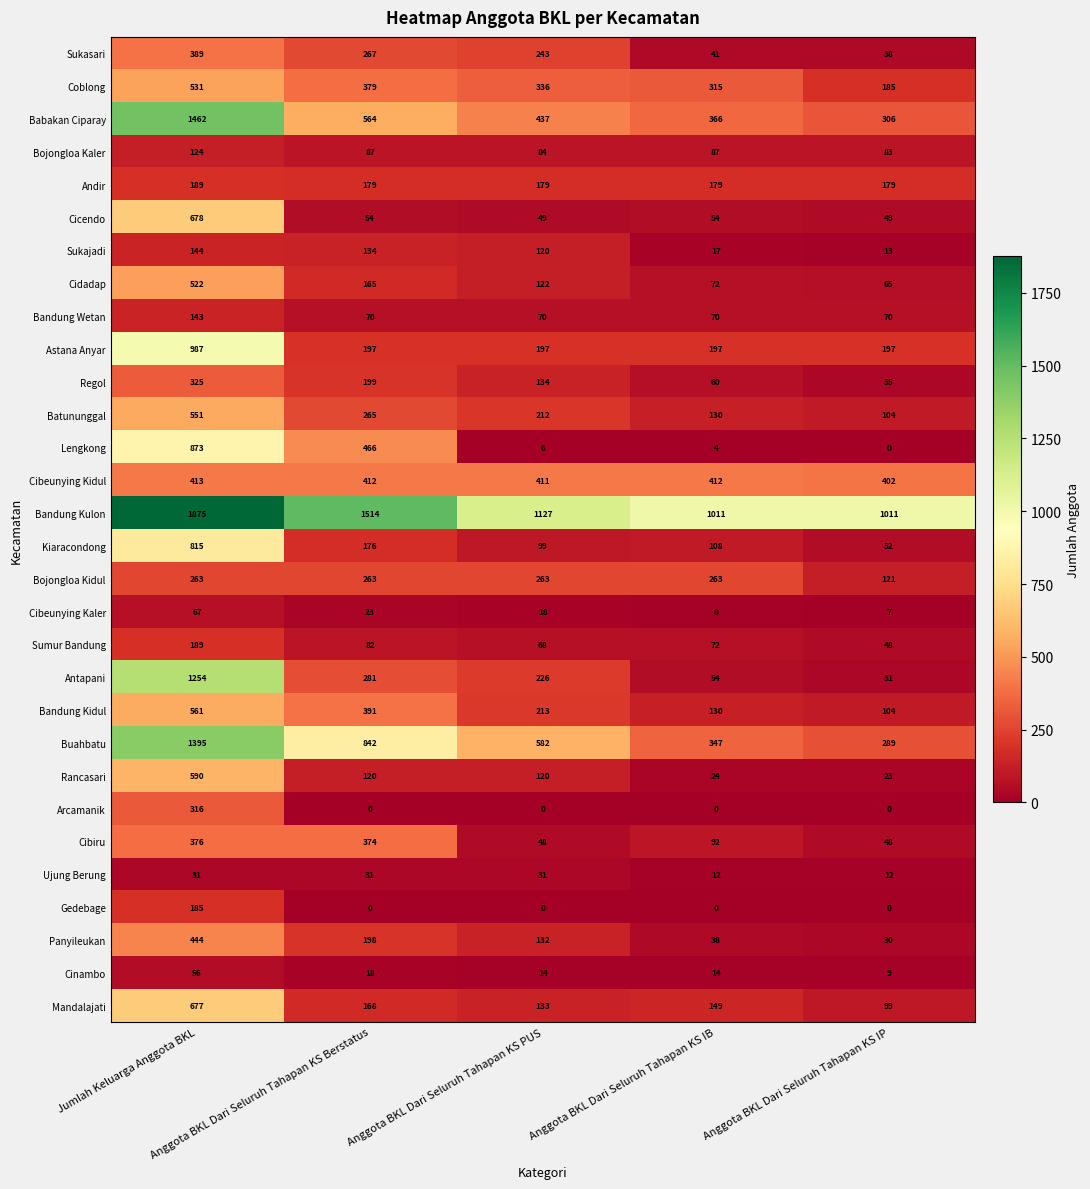

What is the difference between the maximum and minimum values in the Bandung Kidul series?

457